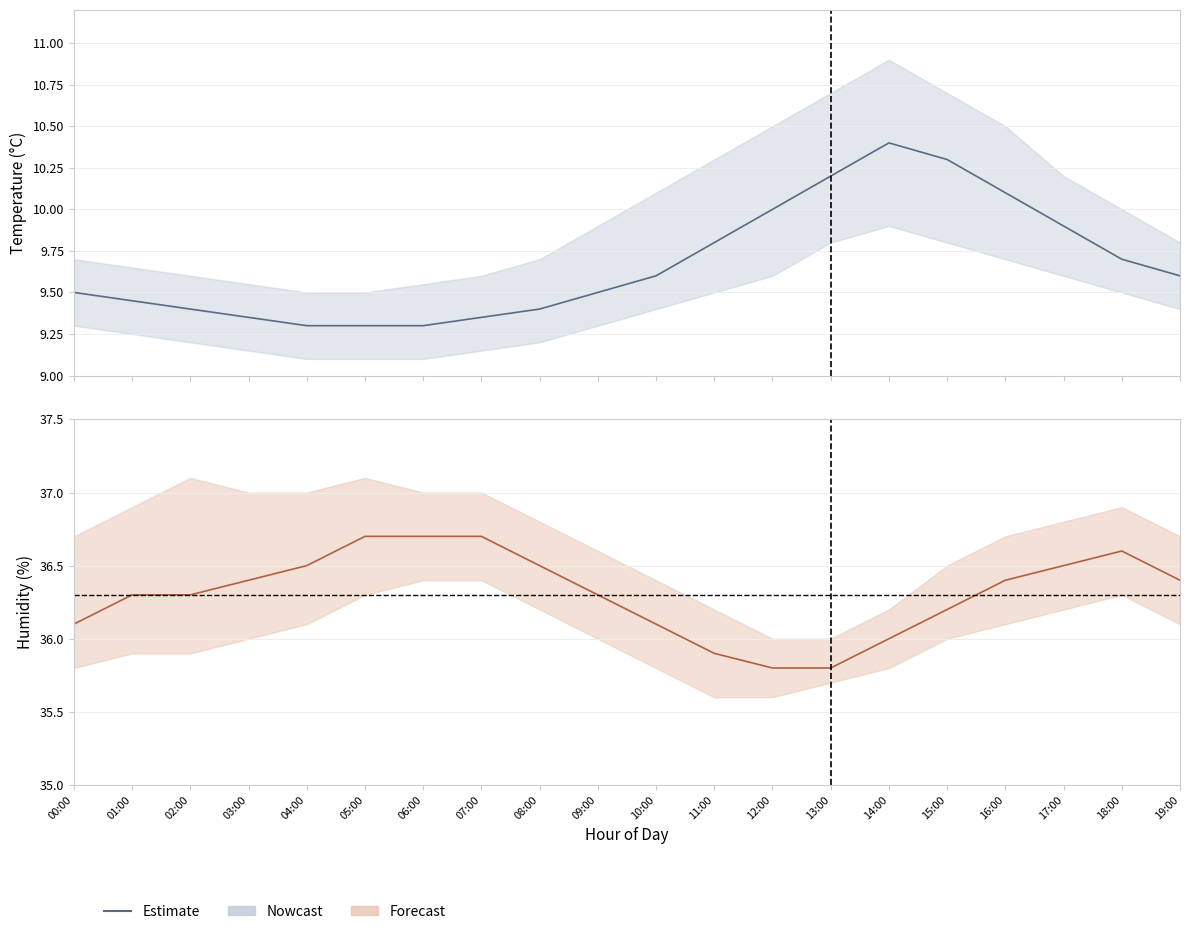

Approximately how many times larger is the value at 08:00 compared to 03:00?

1.0